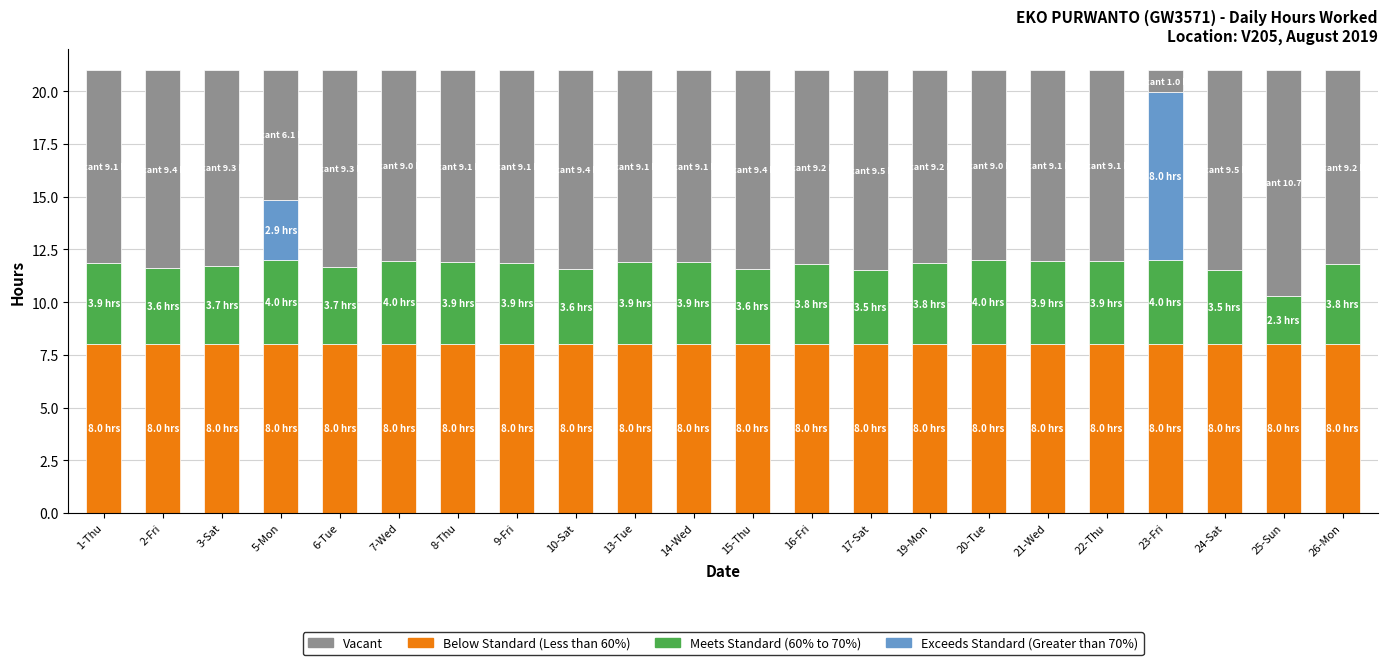

What is the total value across all series at 22-Thu?

21.0